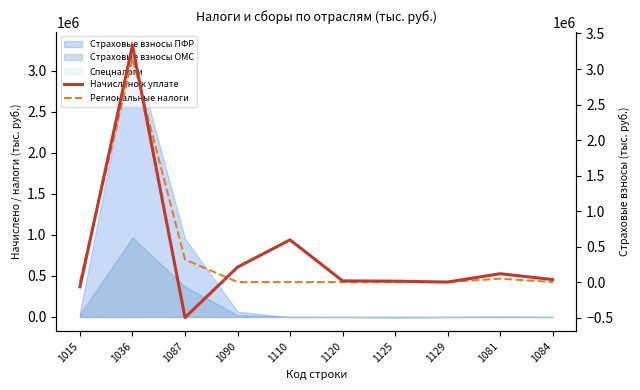

Which series has the widest spread of values?

Начислено к уплате